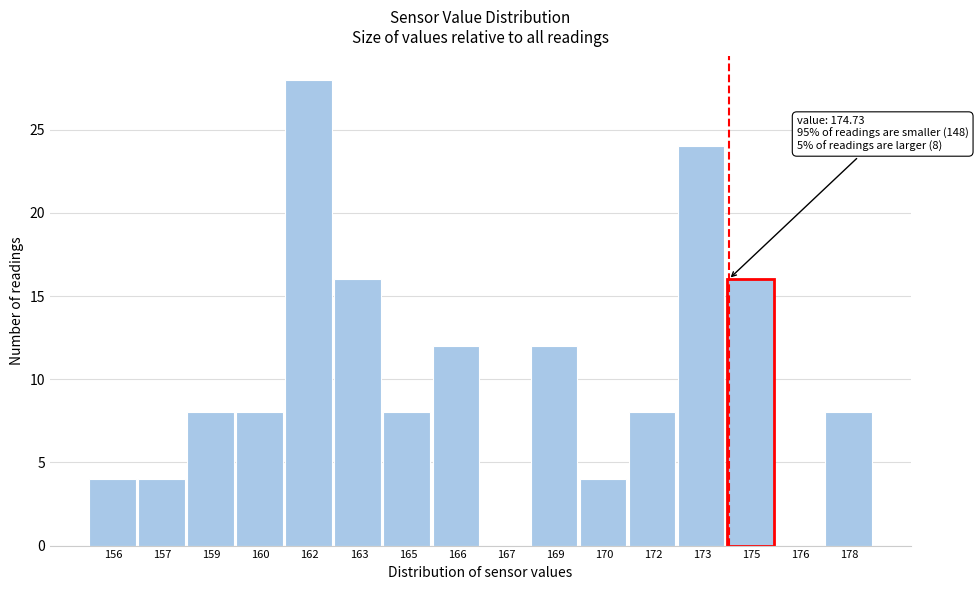

Reading right to left, extract all data points from this chart.

178=8	176=0	175=16	173=24	172=8	170=4	169=12	167=0	166=12	165=8	163=16	162=28	160=8	159=8	157=4	156=4